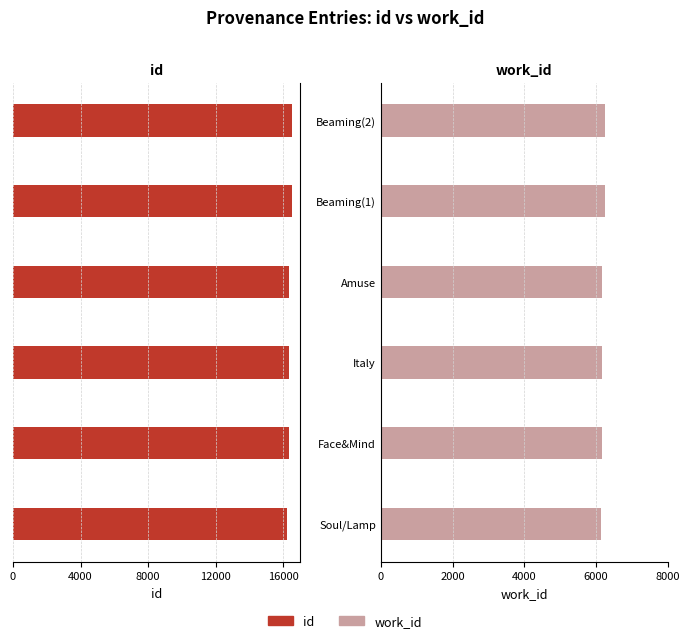

Is the value of id at Soul/Lamp greater than the value of work_id at Beaming(1)?

No